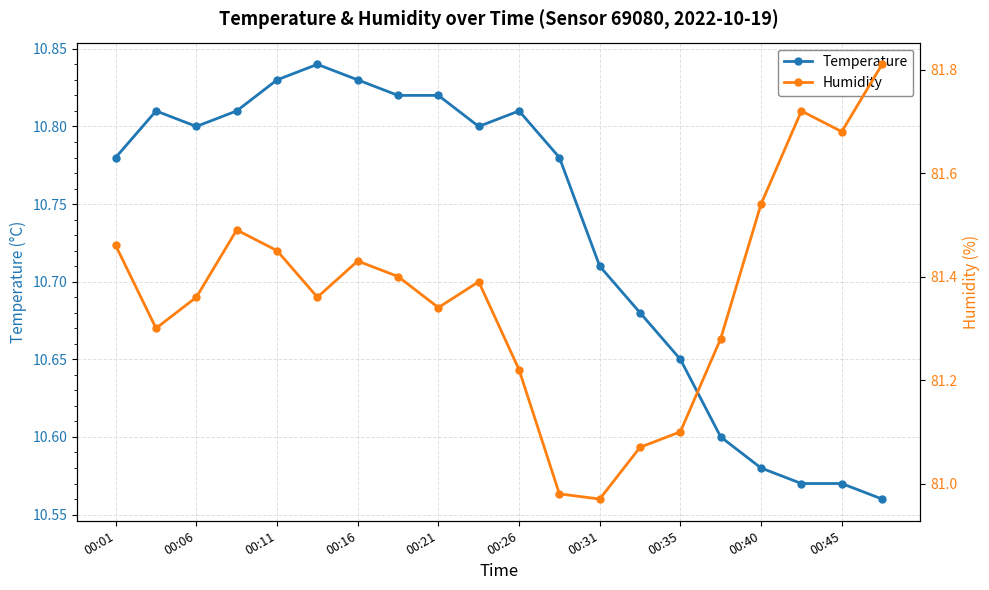

Where is the first local minimum for Temperature?

00:06